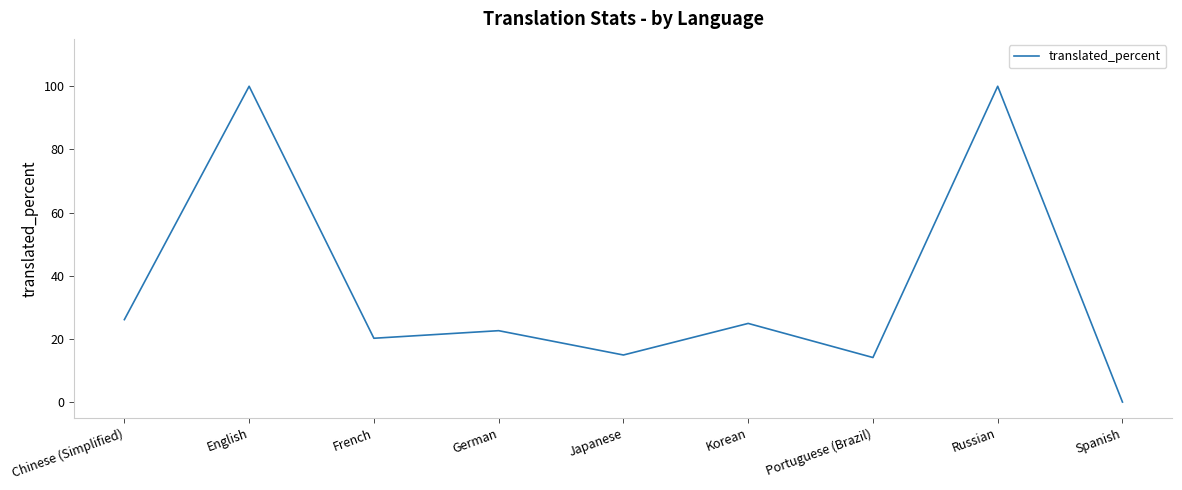

At which label is the value closest to 50?

Chinese (Simplified)